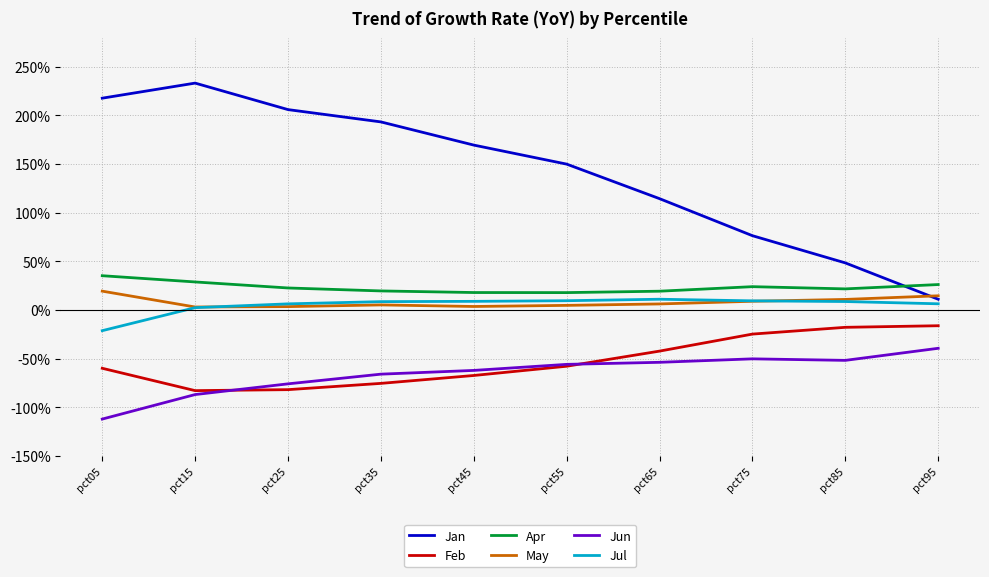

What value does the Jul series have at pct05?

-0.2